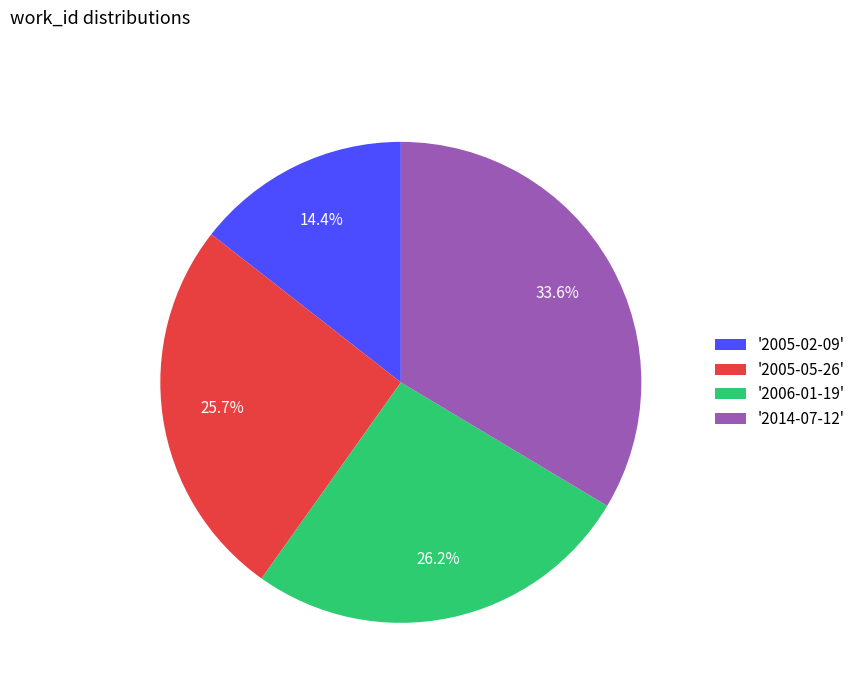

What is the ratio of the value at '2006-01-19' to the value at '2005-02-09'?

1.8